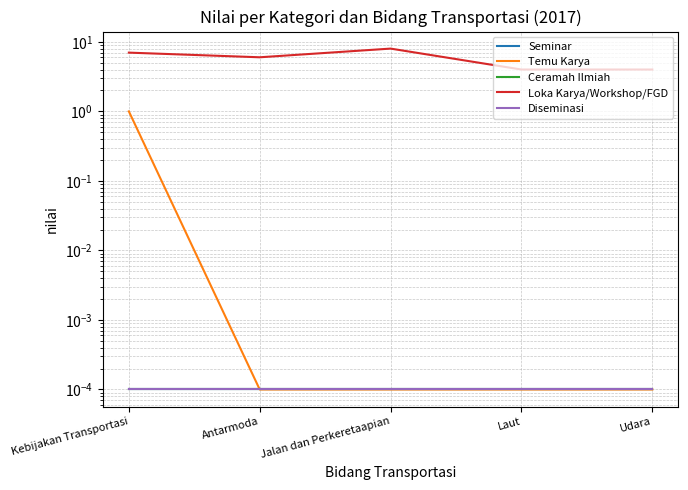

True or false: Diseminasi and Loka Karya/Workshop/FGD intersect in this chart.

False